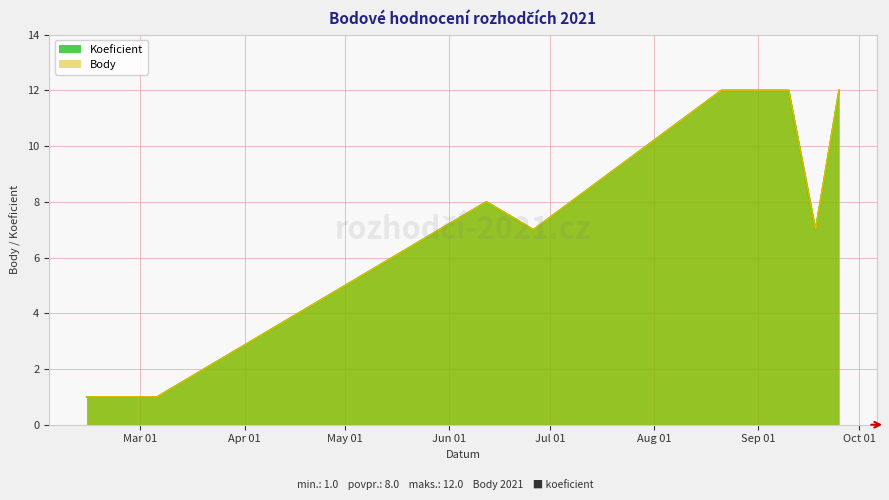

In Koeficient, how many points are higher than both neighbors (excluding endpoints)?

1